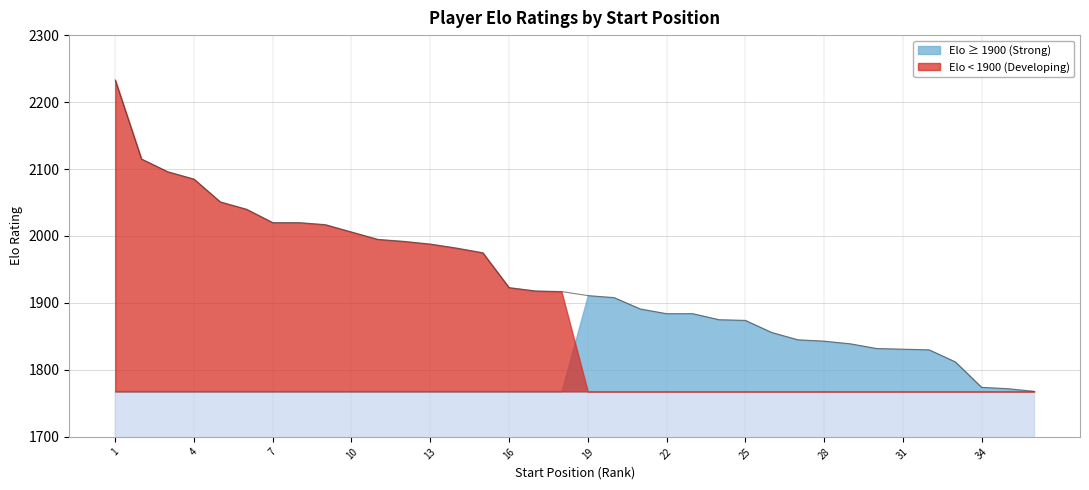

Rank the categories by value from lowest to highest.

36, 35, 34, 33, 32, 31, 30, 29, 28, 27, 26, 25, 24, 22, 23, 21, 20, 19, 18, 17, 16, 15, 14, 13, 12, 11, 10, 9, 7, 8, 6, 5, 4, 3, 2, 1